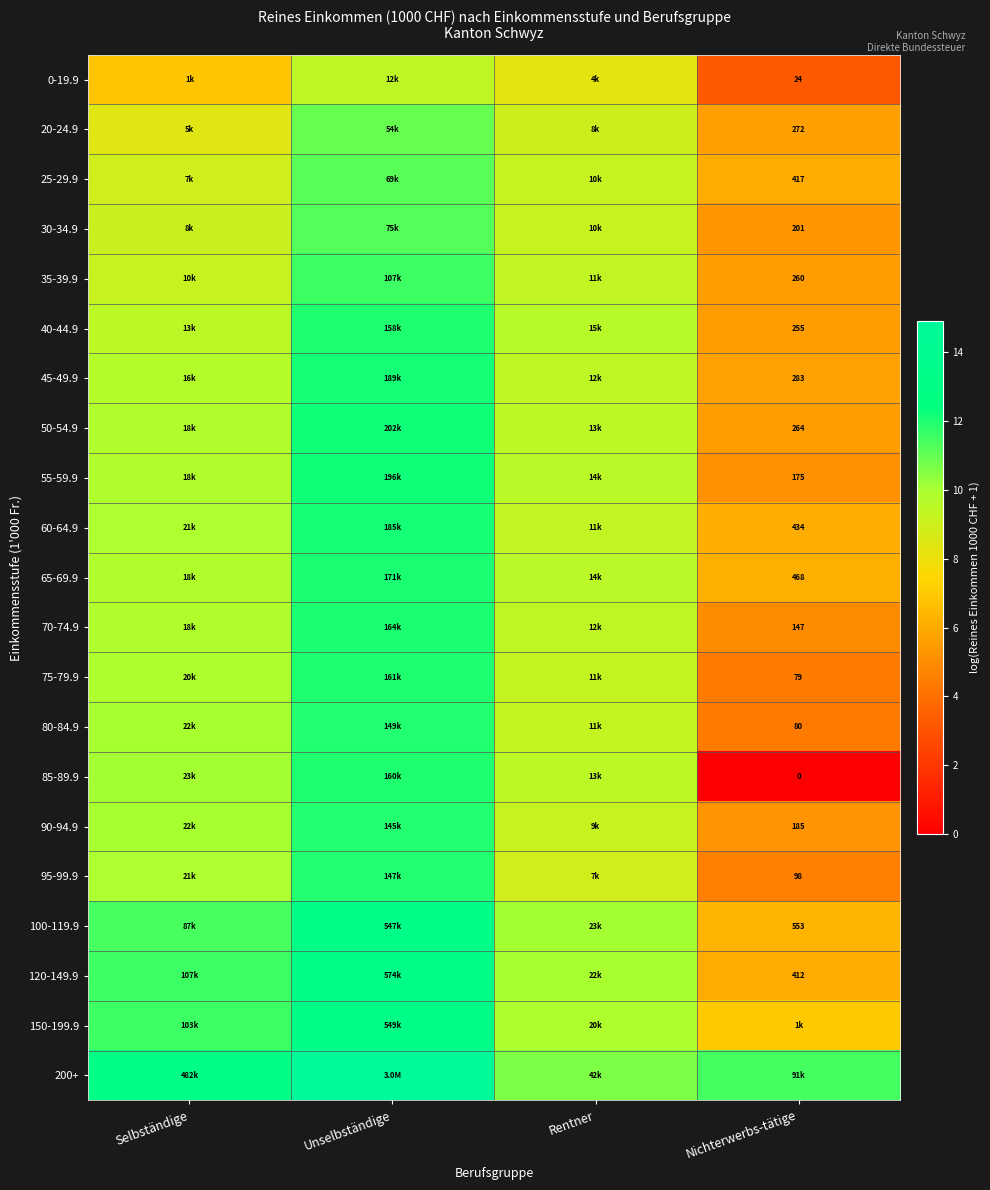

What is the average value of the 40-44.9 series?

9.1